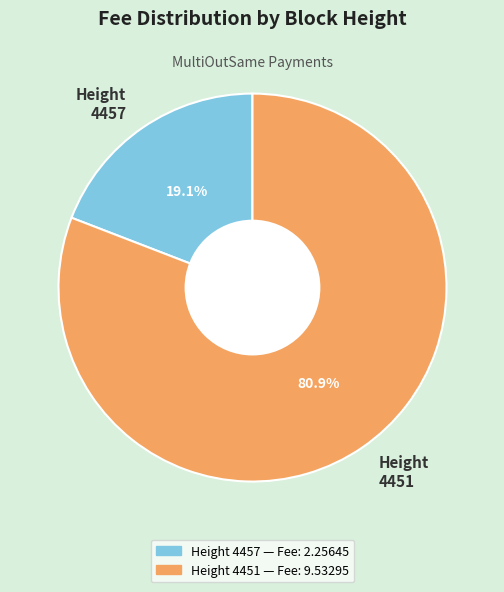

What is the largest slice in the pie chart?

Height 4451